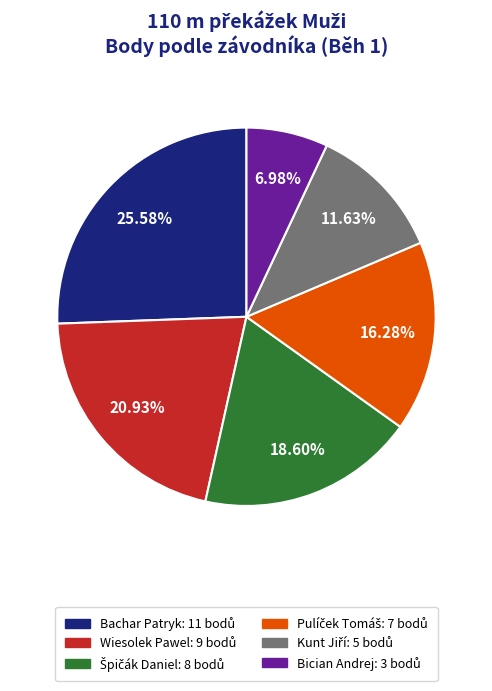

How many segments does this pie chart have?

6